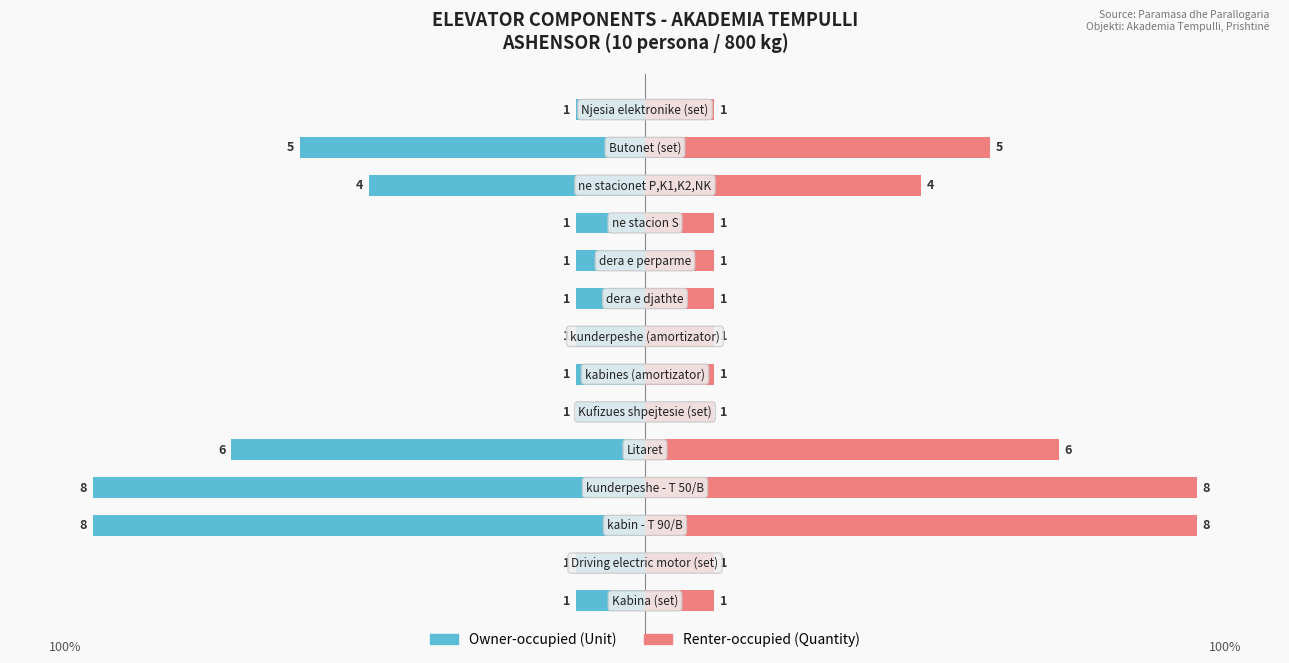

What is the difference between the second highest and second lowest values in the Renter-occupied (Sasia) series?

87.5